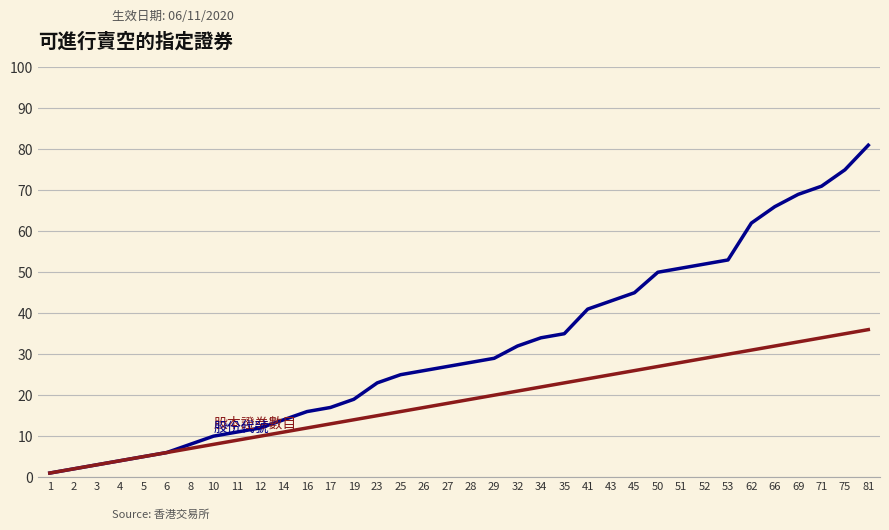

At which category is the sum across all series the highest?

81